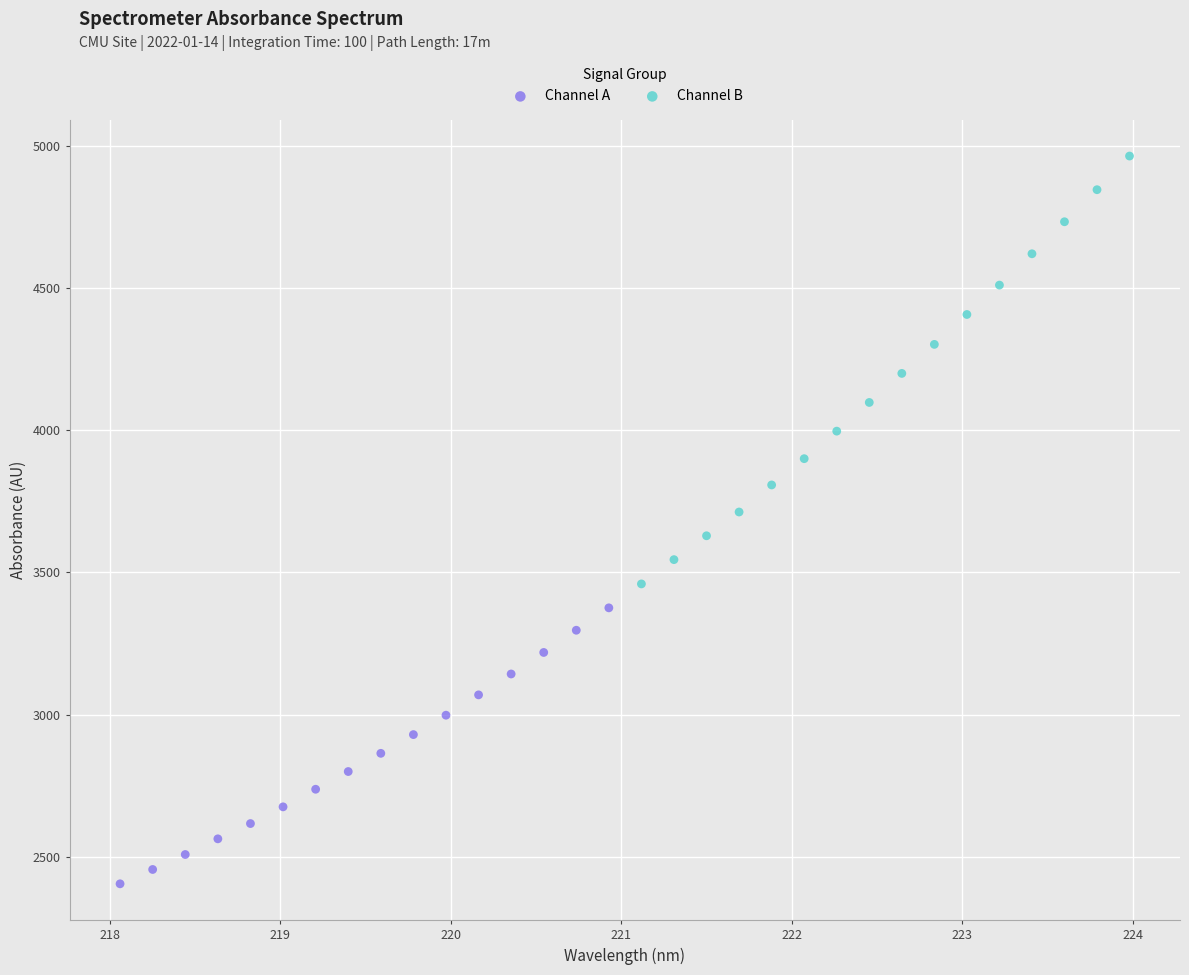

Which series reaches the maximum Y coordinate?

Channel B